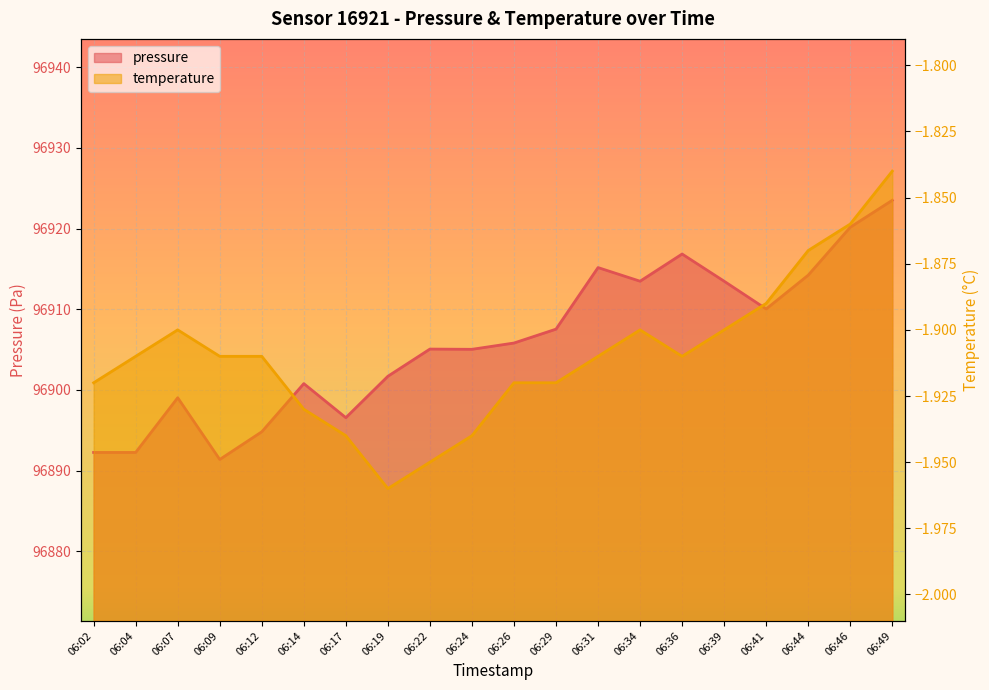

Reading left to right, list all the values displayed in this chart.

pressure: 06:02=96892.2	06:04=96892.2	06:07=96899.0	06:09=96891.4	06:12=96894.8	06:14=96900.8	06:17=96896.6	06:19=96901.7	06:22=96905.1	06:24=96905.0	06:26=96905.8	06:29=96907.5	06:31=96915.2	06:34=96913.5	06:36=96916.8	06:39=96913.5	06:41=96910.0	06:44=96914.2	06:46=96920.2	06:49=96923.5
temperature: 06:02=-1.9	06:04=-1.9	06:07=-1.9	06:09=-1.9	06:12=-1.9	06:14=-1.9	06:17=-1.9	06:19=-2.0	06:22=-1.9	06:24=-1.9	06:26=-1.9	06:29=-1.9	06:31=-1.9	06:34=-1.9	06:36=-1.9	06:39=-1.9	06:41=-1.9	06:44=-1.9	06:46=-1.9	06:49=-1.8